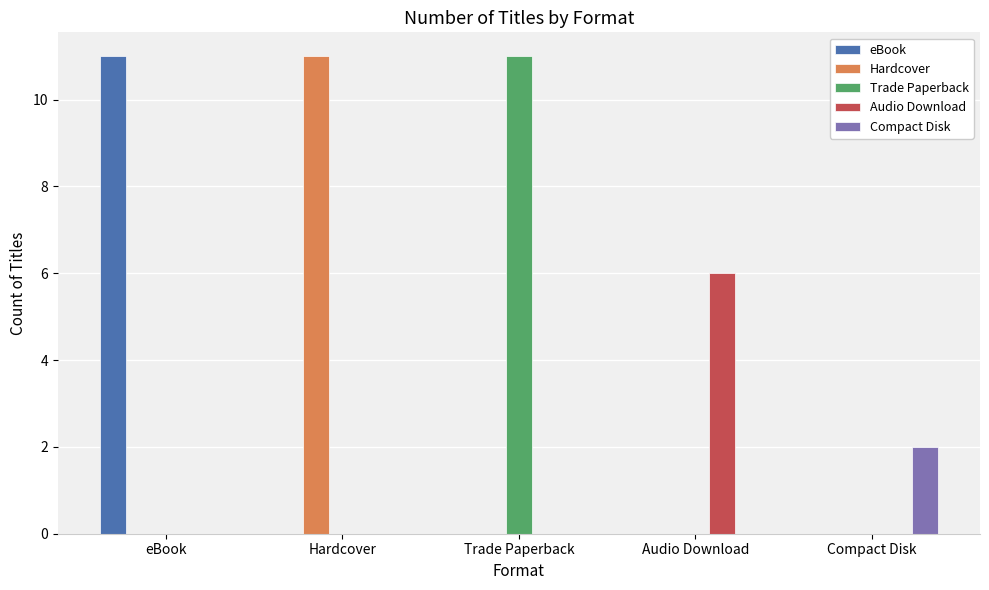

True or false: Trade Paperback has a value of 0 at Compact Disk.

True